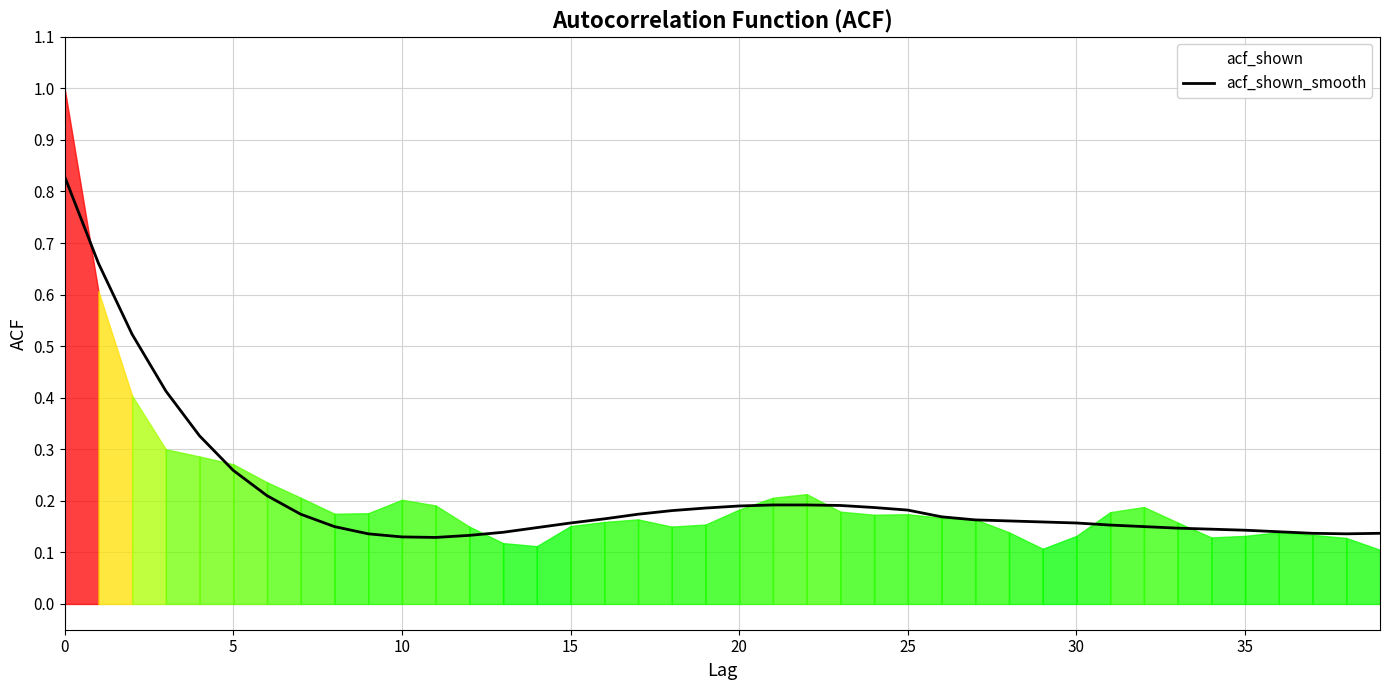

What is the smallest value displayed?

0.1